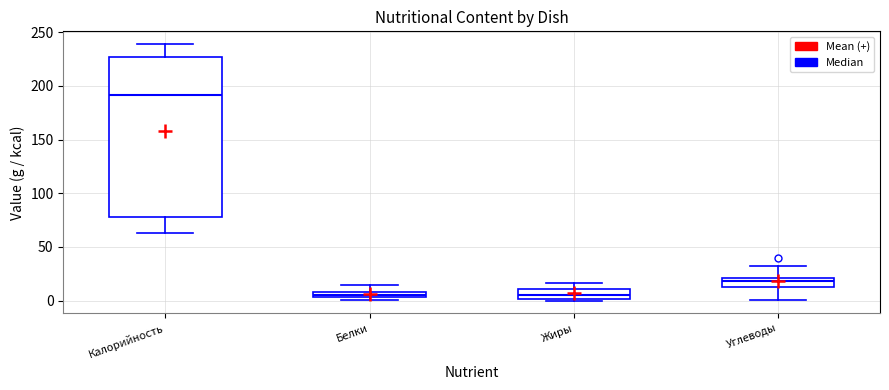

Where does the upper whisker of the box for Углеводы end on the y-axis? The values are not printed on the chart, so give them approximately, as read against the axis.

30